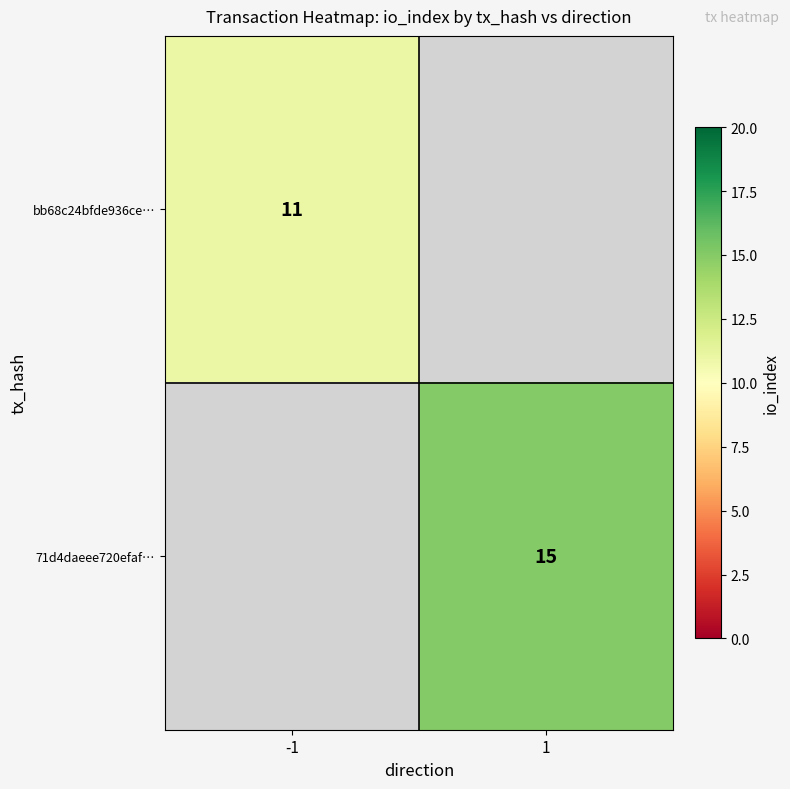

Is it true that 71d4daeee720efaf… equals 8 at 1?

False